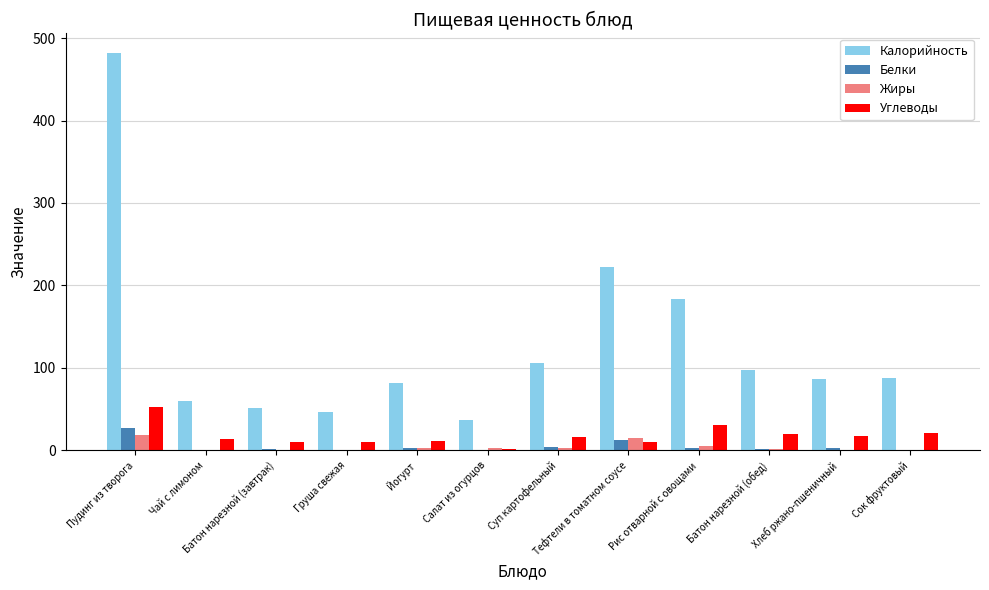

What is the sum of all Углеводы values?

215.5